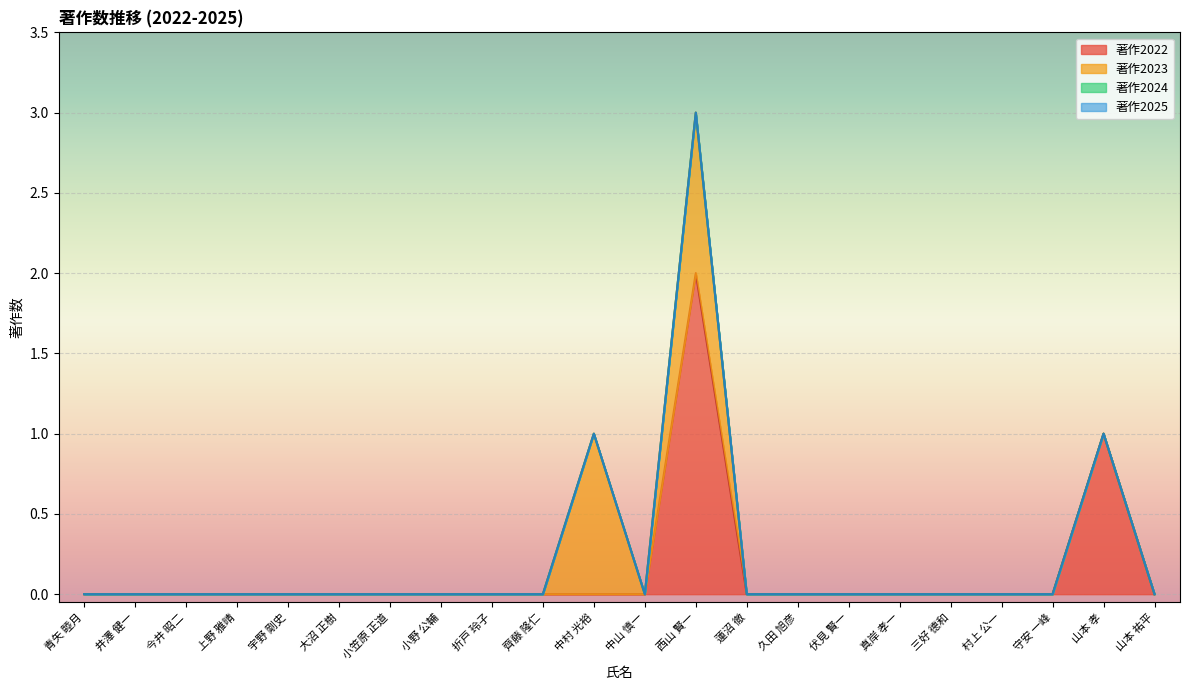

What are all the series names shown in the legend?

著作2022, 著作2023, 著作2024, 著作2025